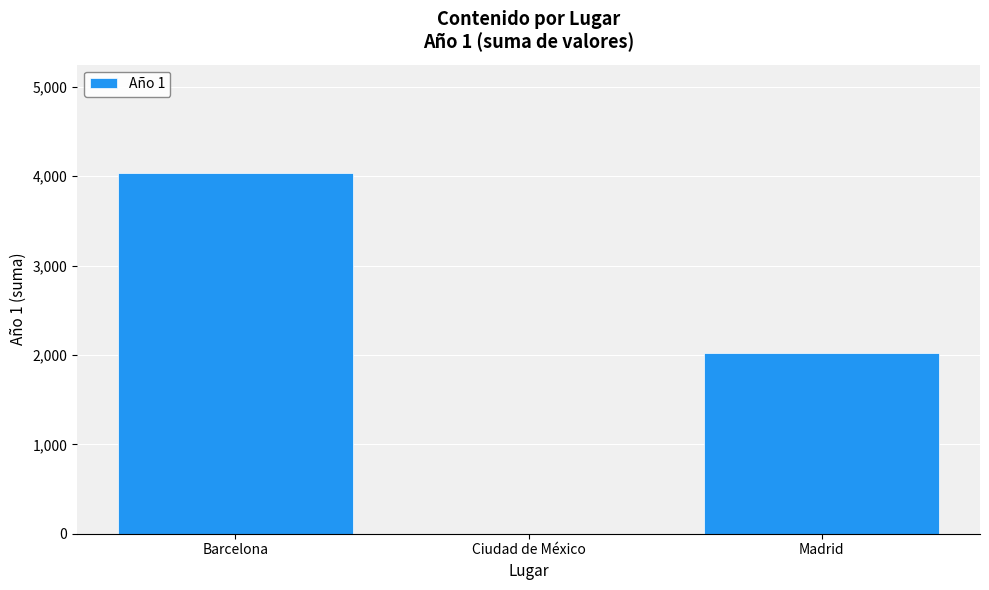

What value does the data have at Madrid?

2018